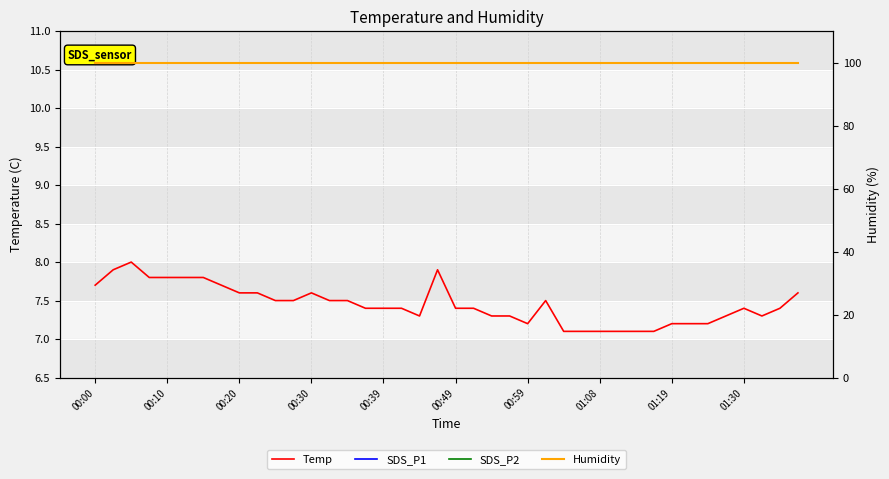

How many lines are shown in the chart?

4